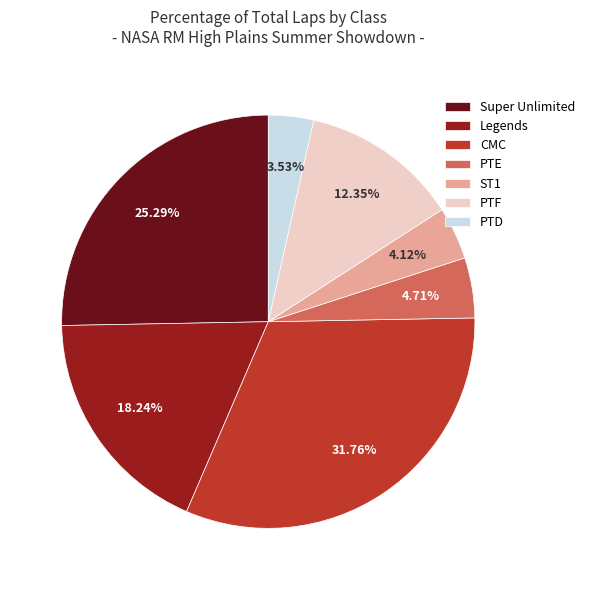

Does Legends account for over 50% of the chart?

No